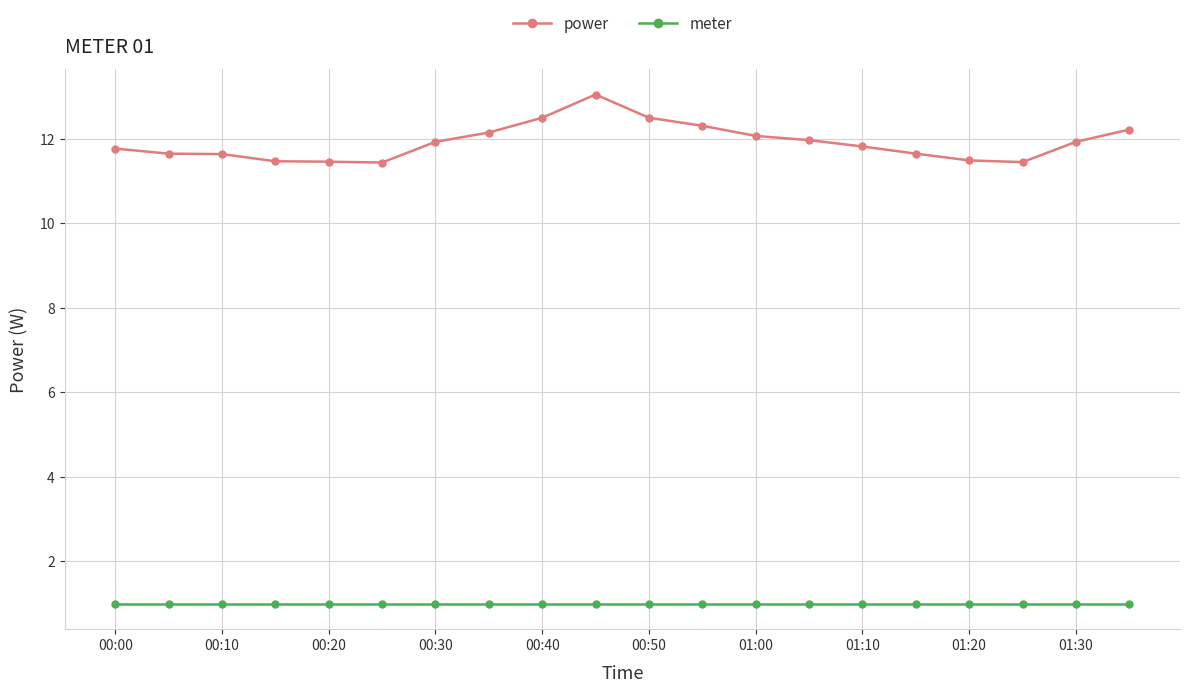

True or false: power has more than 0 interior local peaks.

True